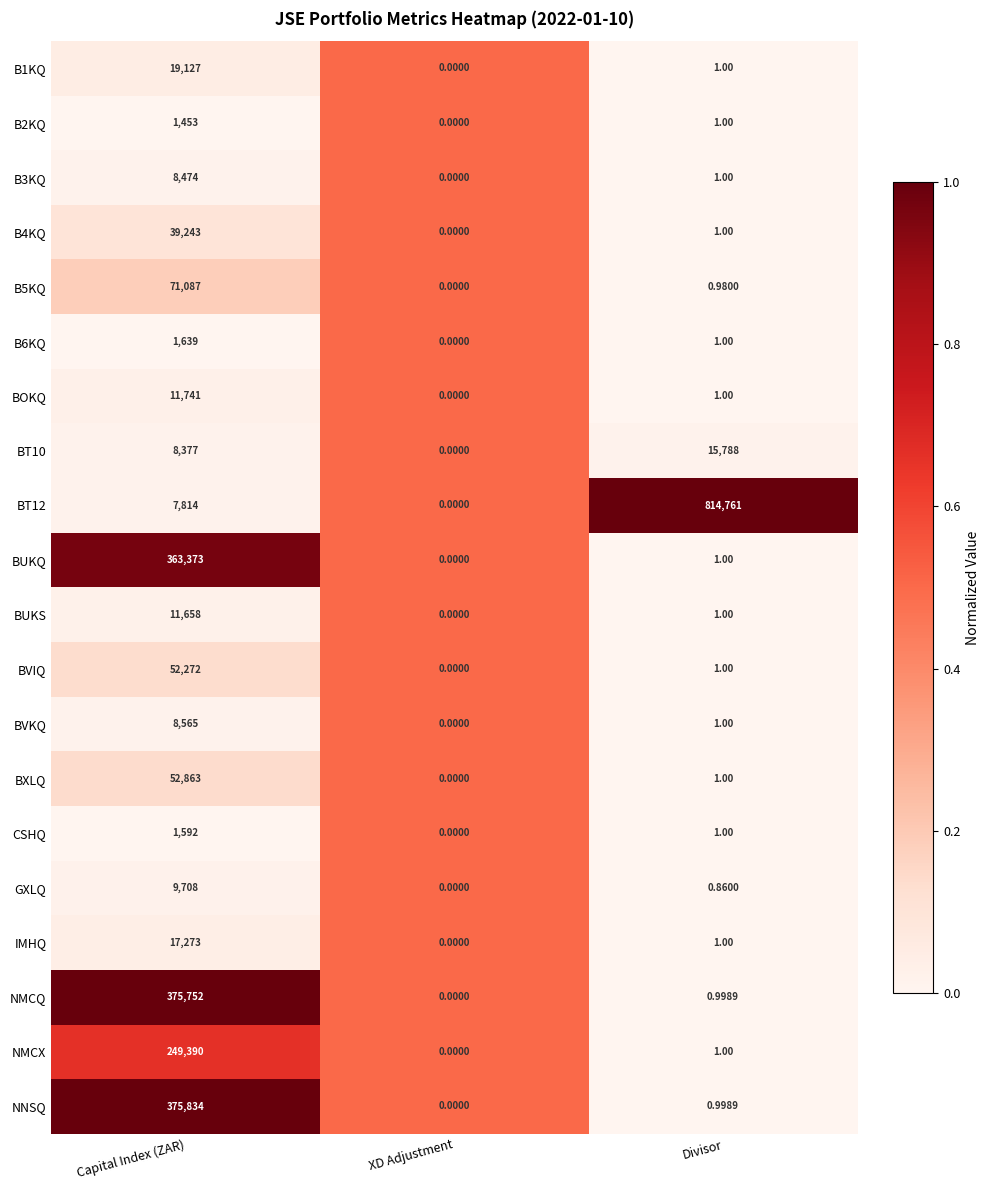

At which category does the chart reach its minimum across all series?

XD Adjustment